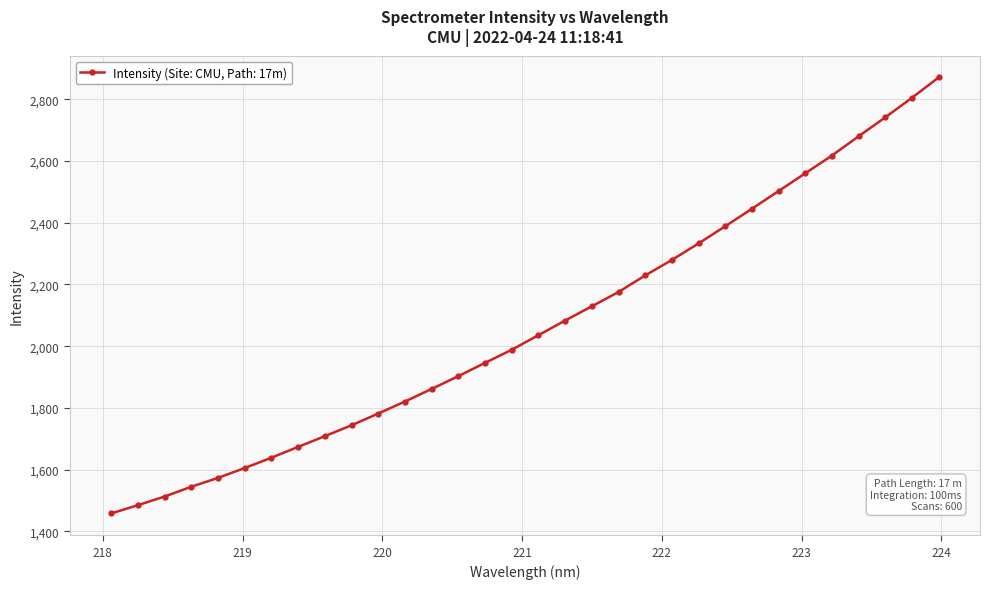

What is the maximum value shown in the chart?

2870.5